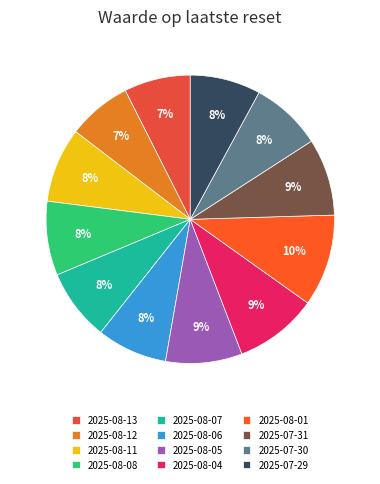

Rank the categories by value from lowest to highest.

2025-08-12, 2025-08-13, 2025-08-06, 2025-07-29, 2025-07-30, 2025-08-07, 2025-08-08, 2025-08-11, 2025-08-05, 2025-07-31, 2025-08-04, 2025-08-01